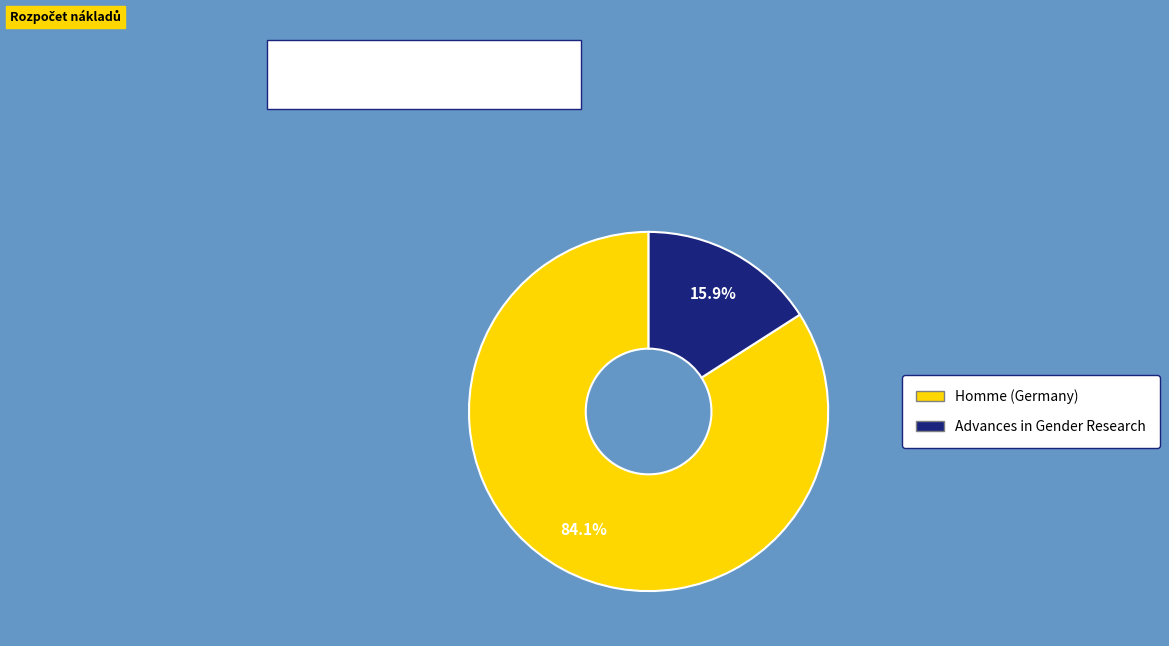

What is the smallest slice in the pie chart?

Advances in Gender Research